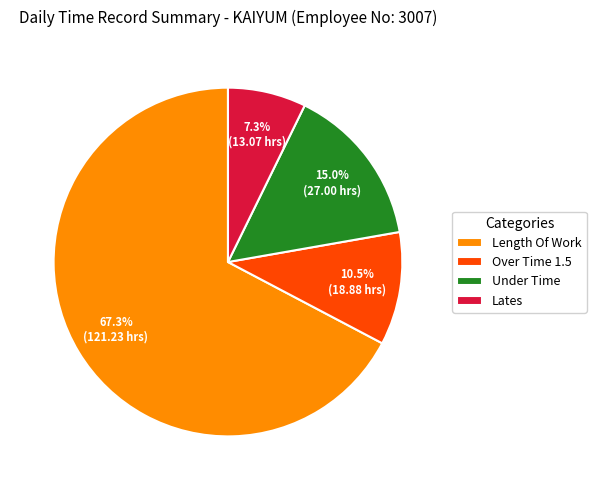

Rank the categories by value from lowest to highest.

Lates, Over Time 1.5, Under Time, Length Of Work